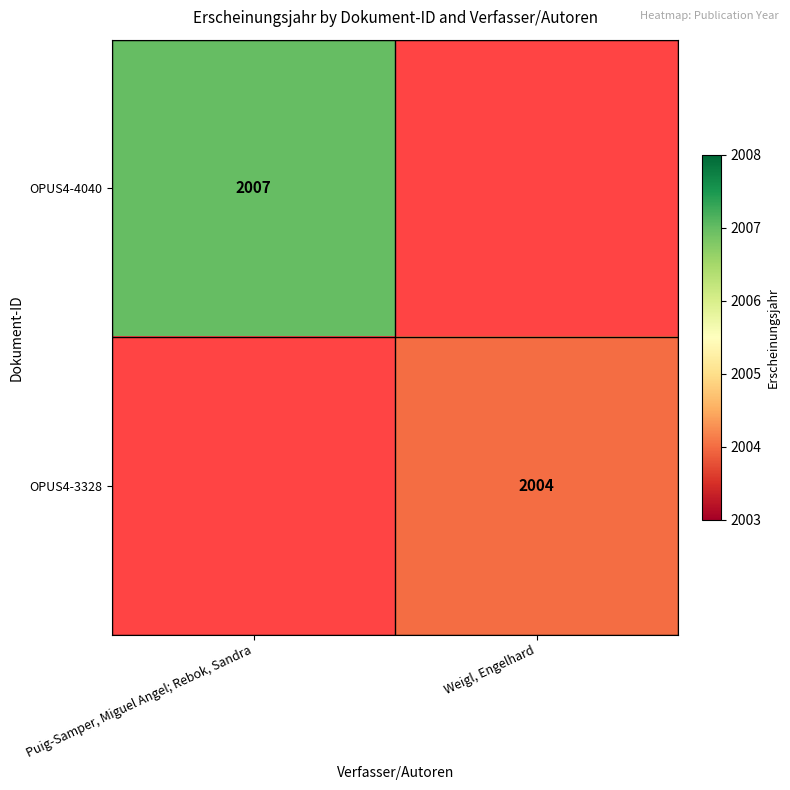

Is the value of OPUS4-3328 at Weigl, Engelhard greater than the value of OPUS4-4040 at Puig-Samper, Miguel Angel; Rebok, Sandra?

No